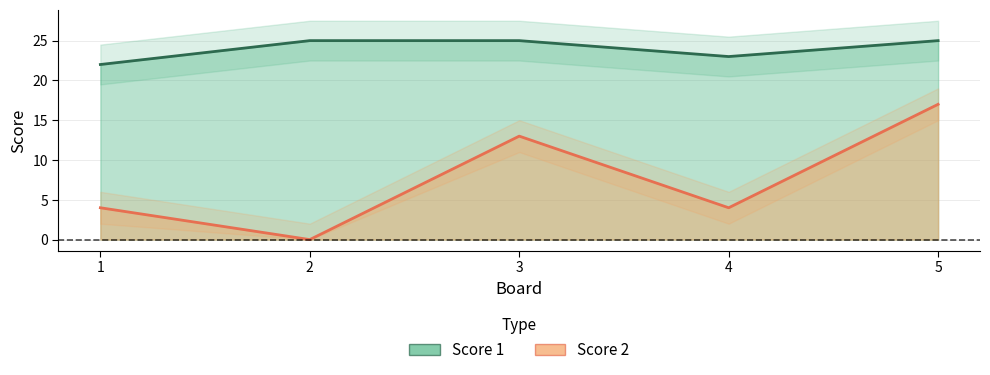

How many interior local valleys does the Score 1 series have?

1